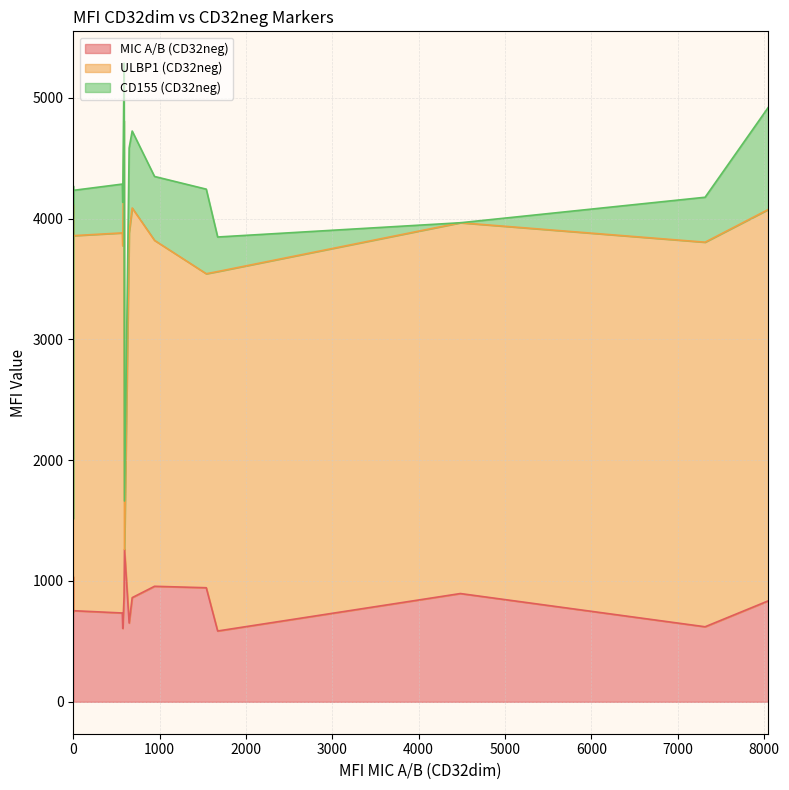

Where is the first local maximum for CD155 (CD32neg)?

3